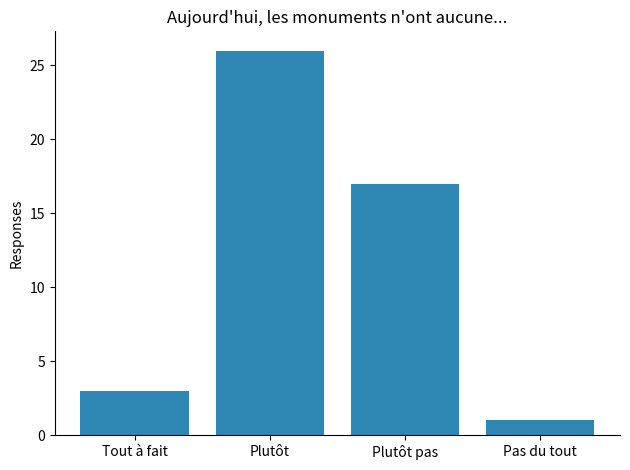

List the labels in order of value, smallest first.

Pas du tout, Tout à fait, Plutôt pas, Plutôt